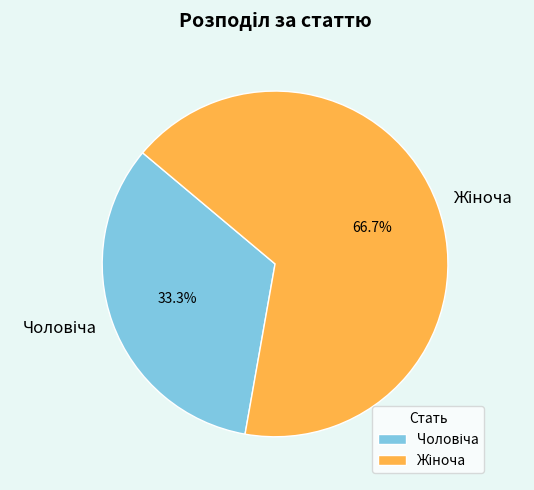

How many segments does this pie chart have?

2